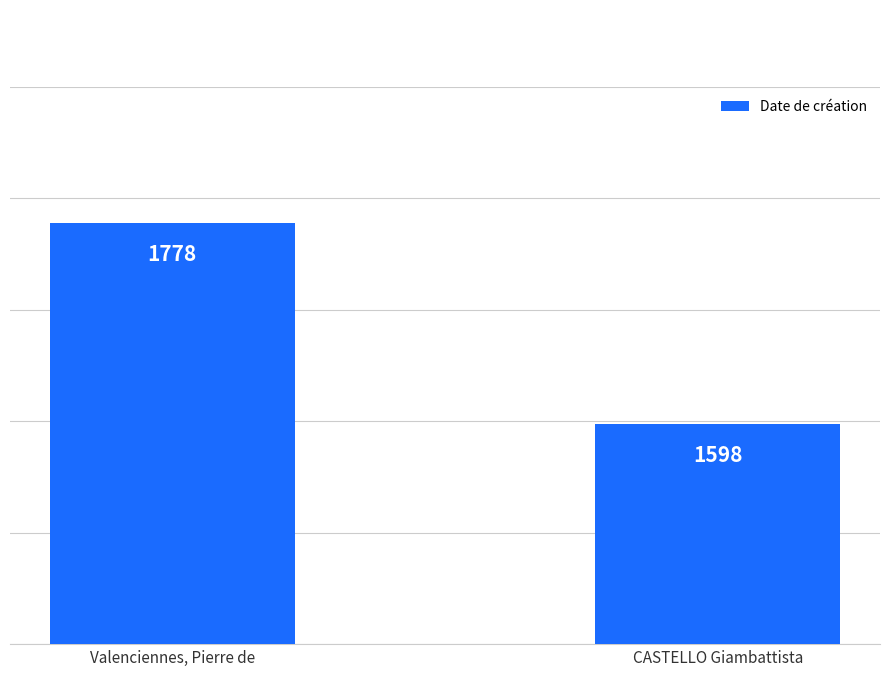

What is the maximum value shown in the chart?

1778